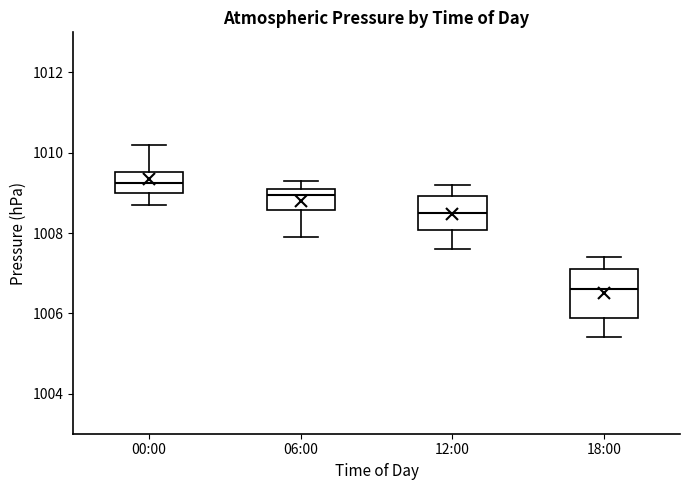

Which box's median line is the lowest?

18:00